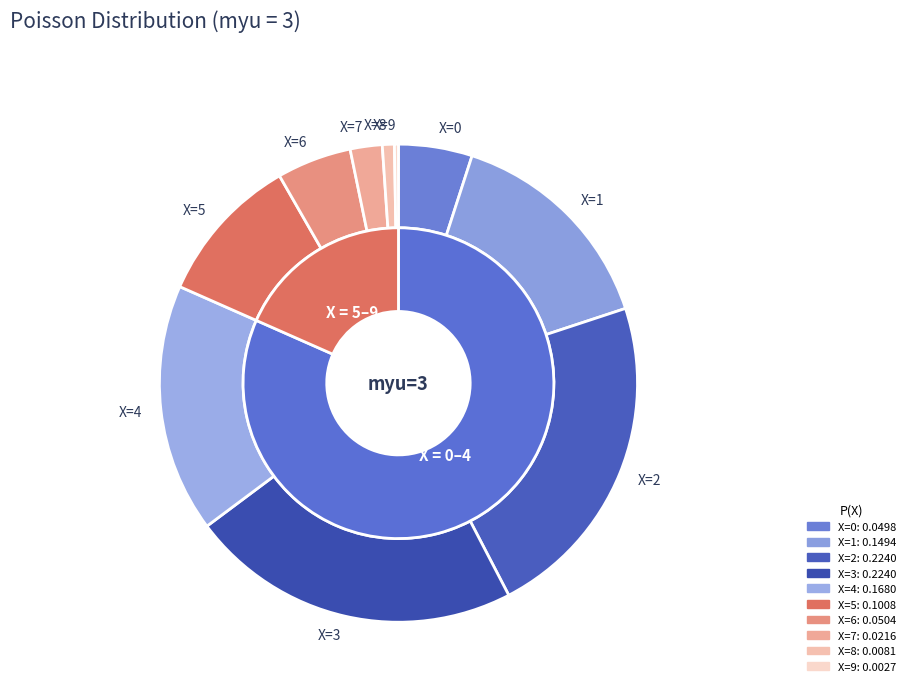

Does X=6 represent more than half of the total?

No